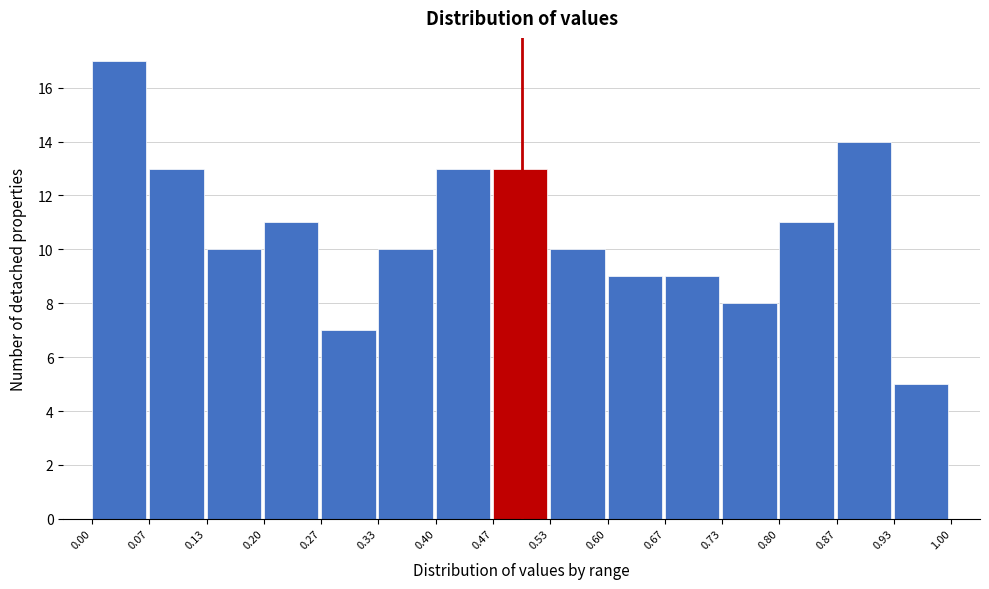

Which range on the x-axis has the tallest bar?

0.00 to 0.07